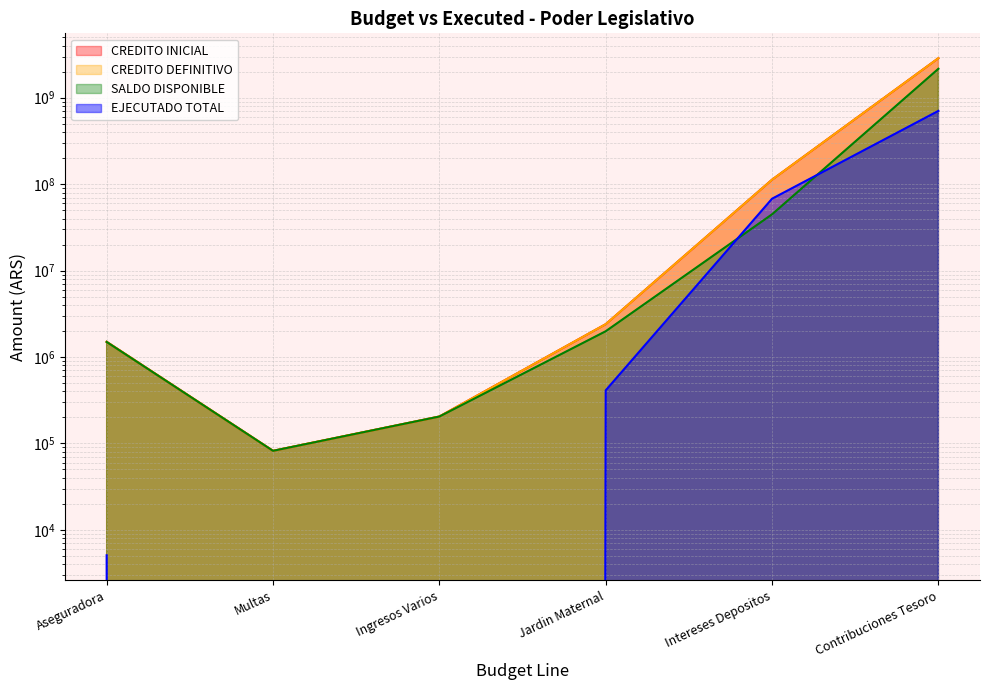

True or false: CREDITO INICIAL and SALDO DISPONIBLE intersect in this chart.

False